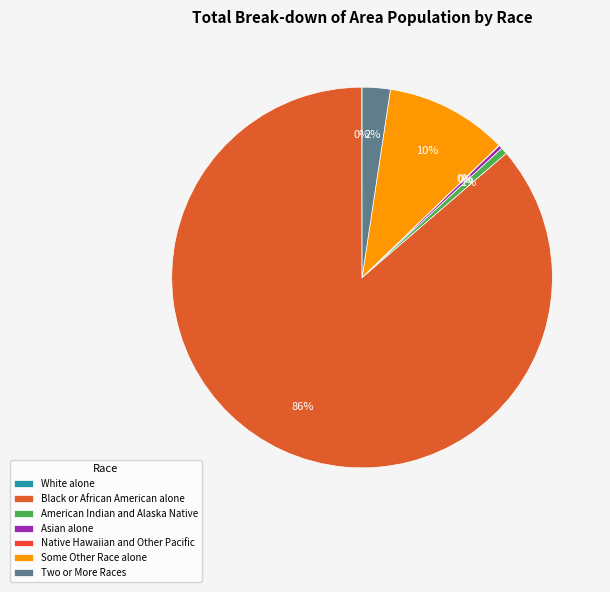

Which category has the biggest portion of the pie?

Black or African American alone